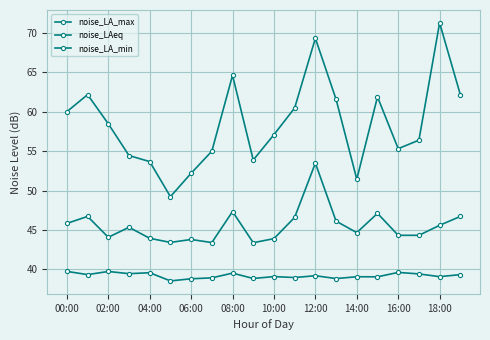

How many data points in noise_LA_max are above 58?

10